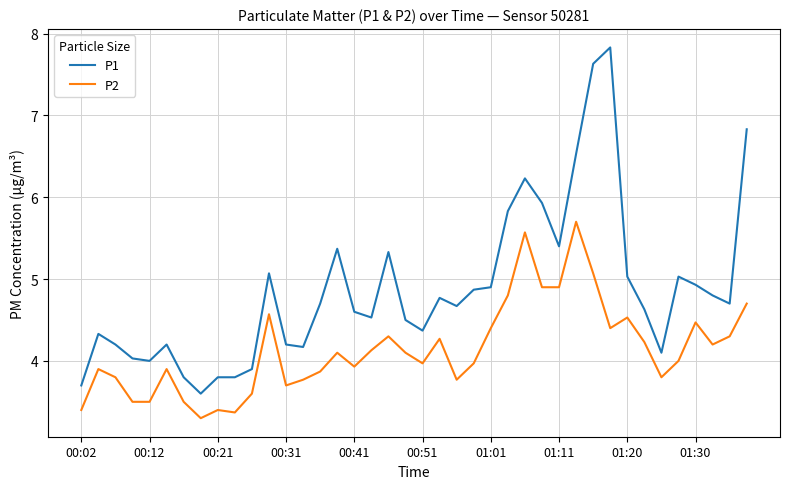

How many series are shown in this chart?

2